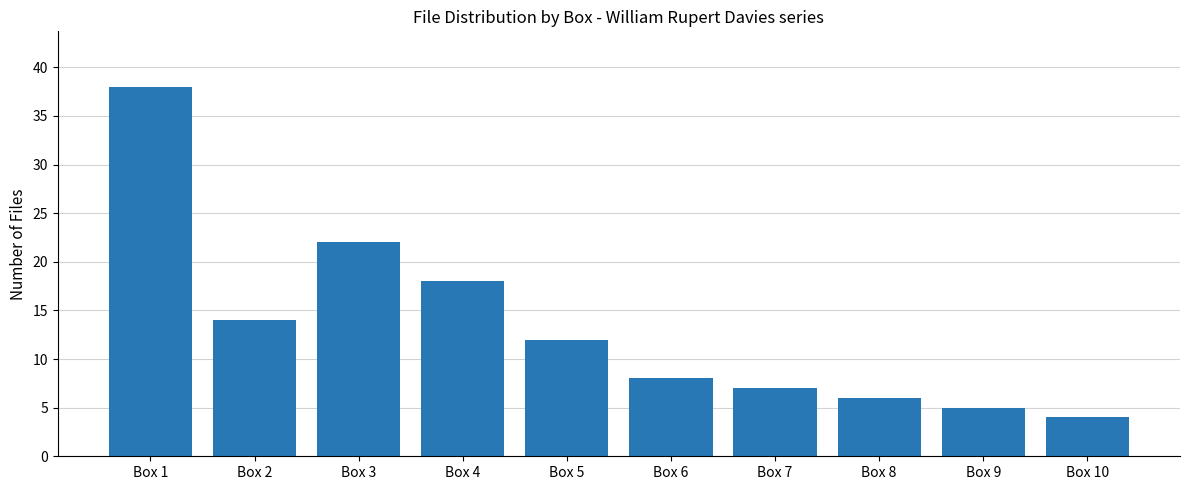

Where is the data nearest to the value 21?

Box 3